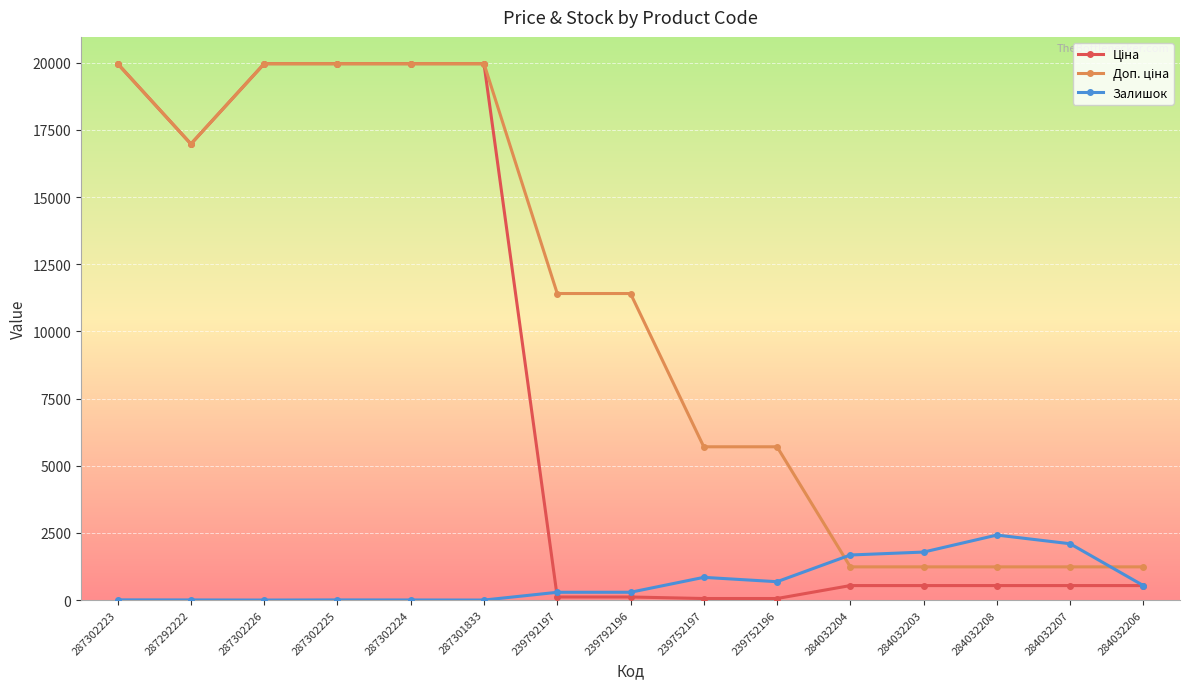

What is the greatest value displayed?

19964.2